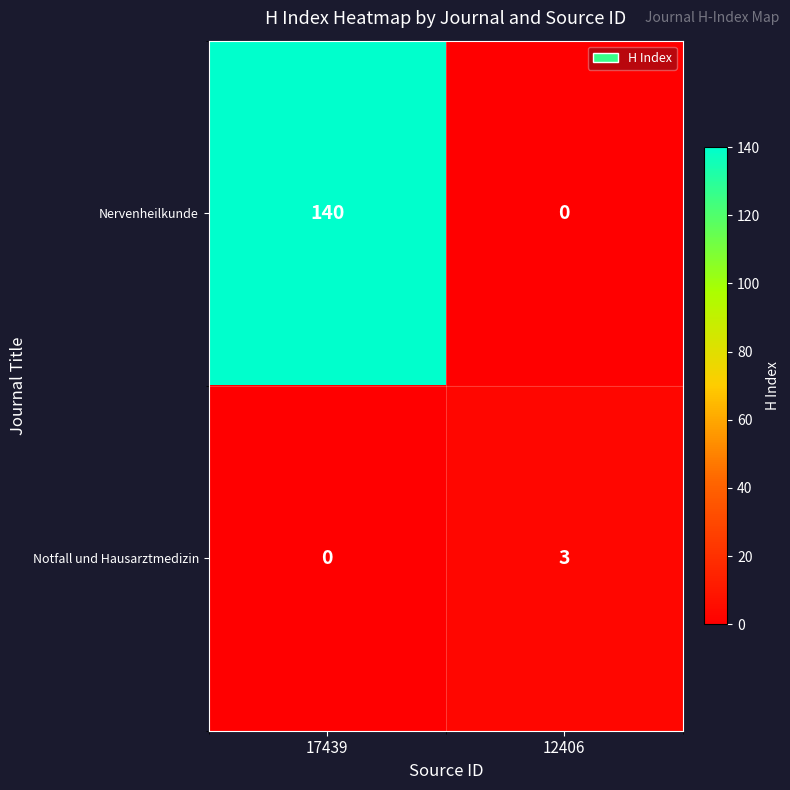

Which category has the lowest value in the Notfall und Hausarztmedizin series?

17439